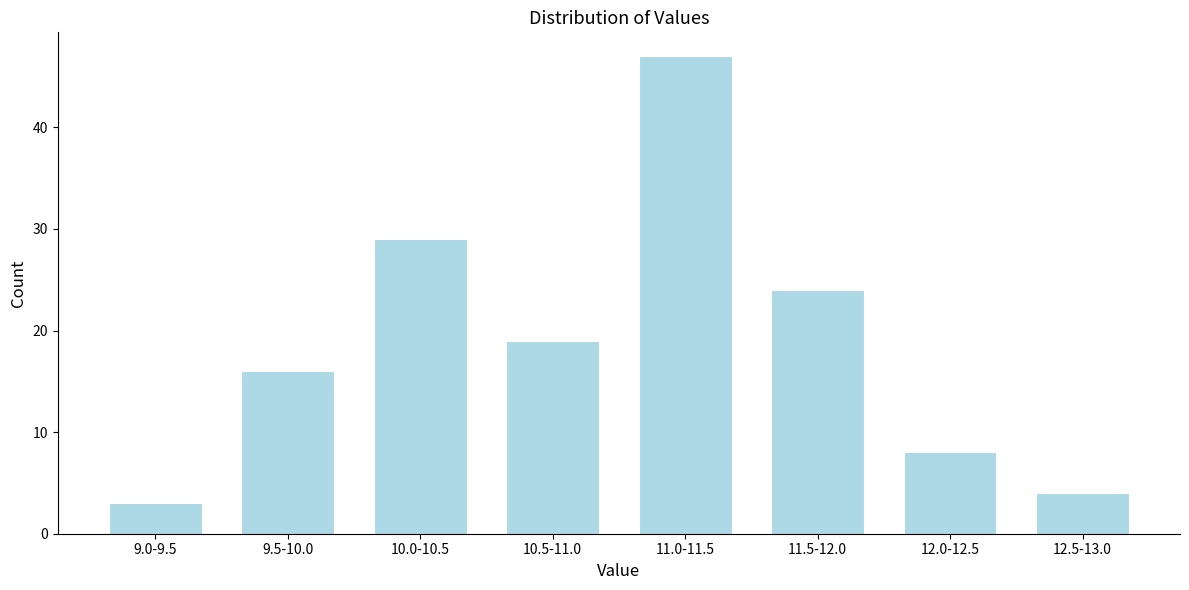

Reading left to right, extract all data points from this chart.

9.0-9.5=3	9.5-10.0=16	10.0-10.5=29	10.5-11.0=19	11.0-11.5=47	11.5-12.0=24	12.0-12.5=8	12.5-13.0=4